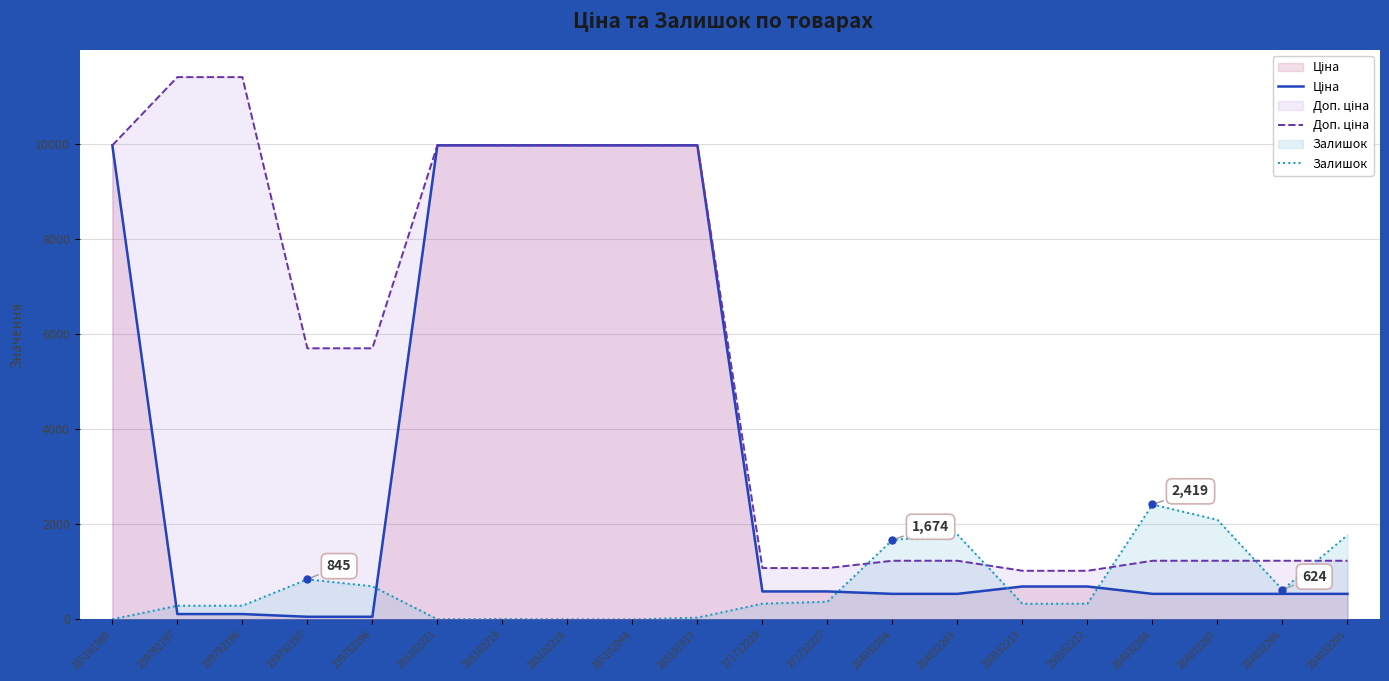

True or false: Доп. ціна and Ціна intersect in this chart.

False